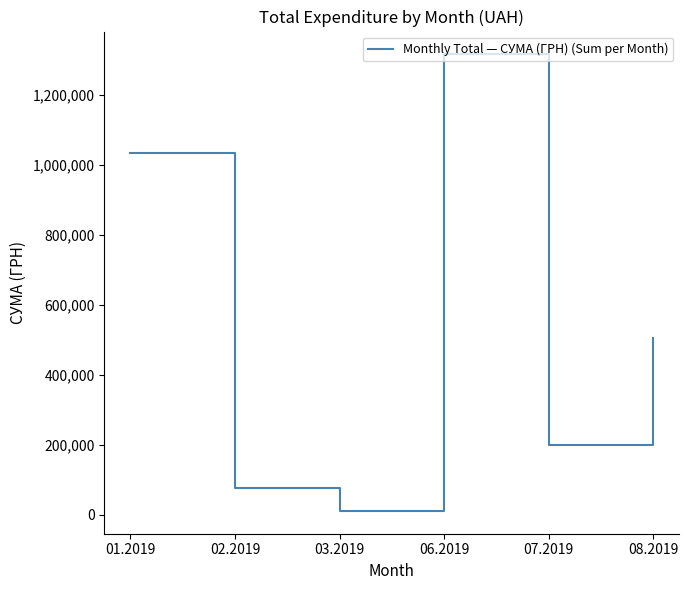

What is the difference between the maximum and minimum values?

1306566.7